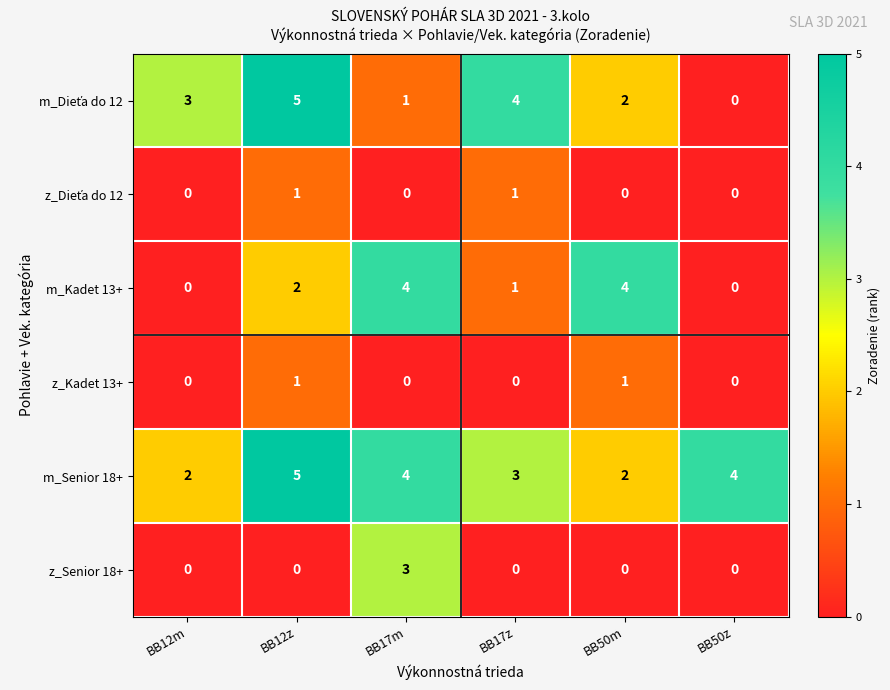

At how many categories does at least one series exceed 2?

6